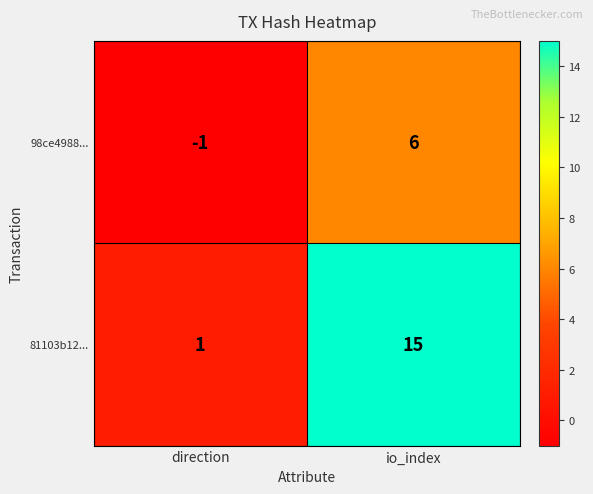

Count the number of categories in the chart.

2